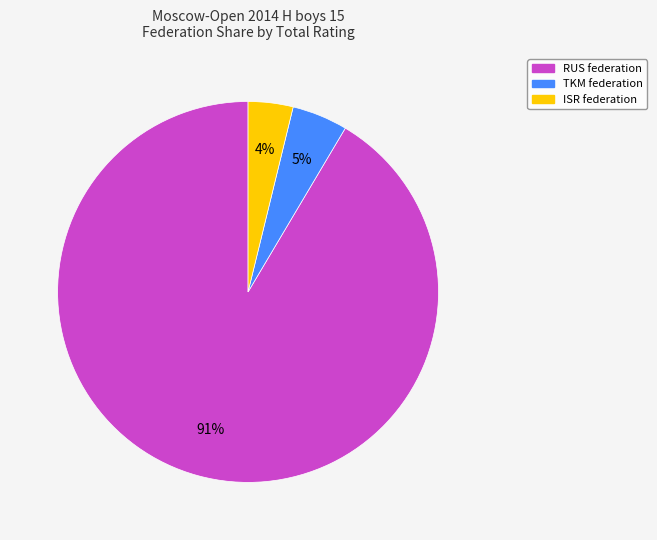

How many segments does this pie chart have?

3